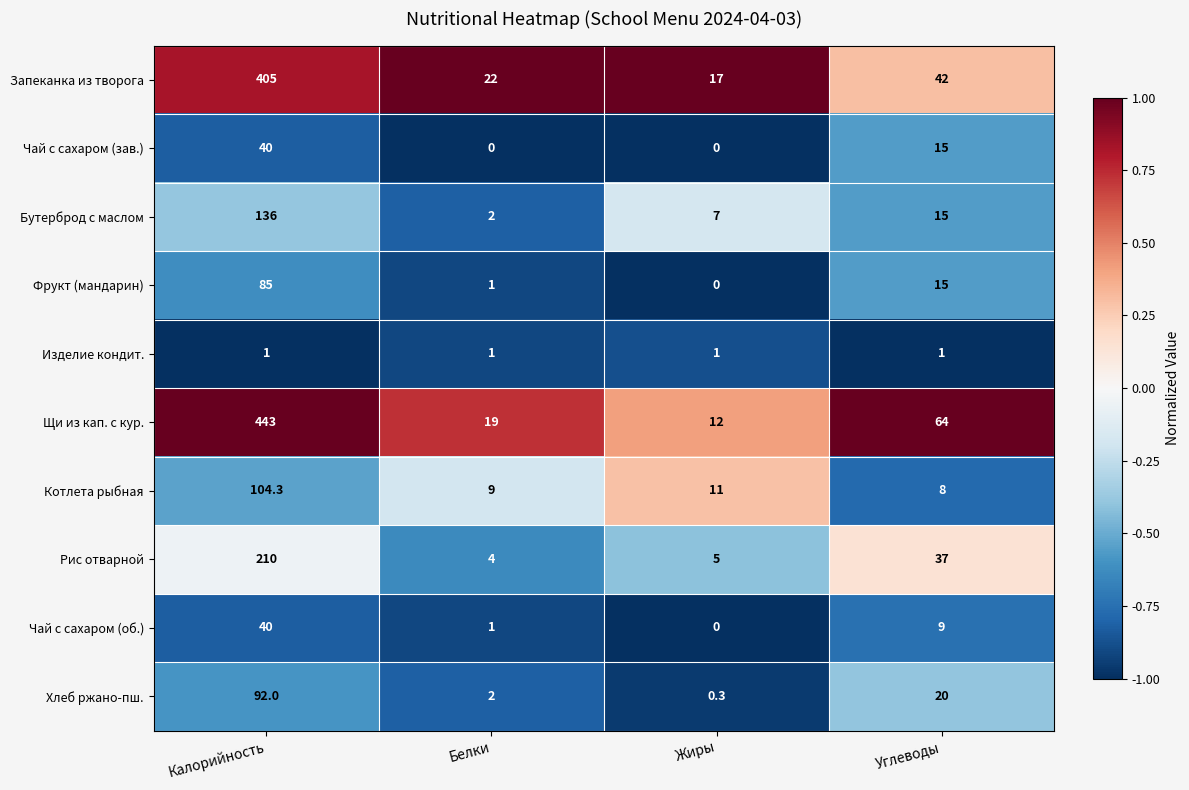

Which series has the widest spread of values?

Щи из кап. с кур.